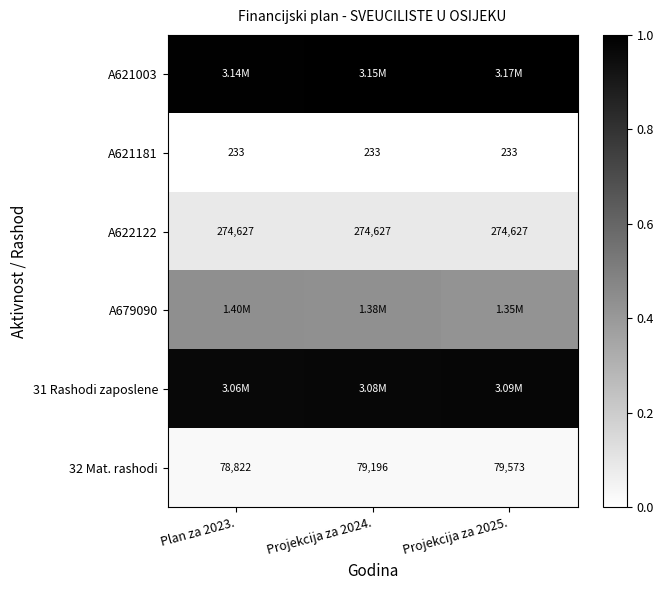

Which category has the lowest value across all series?

Plan za 2023.